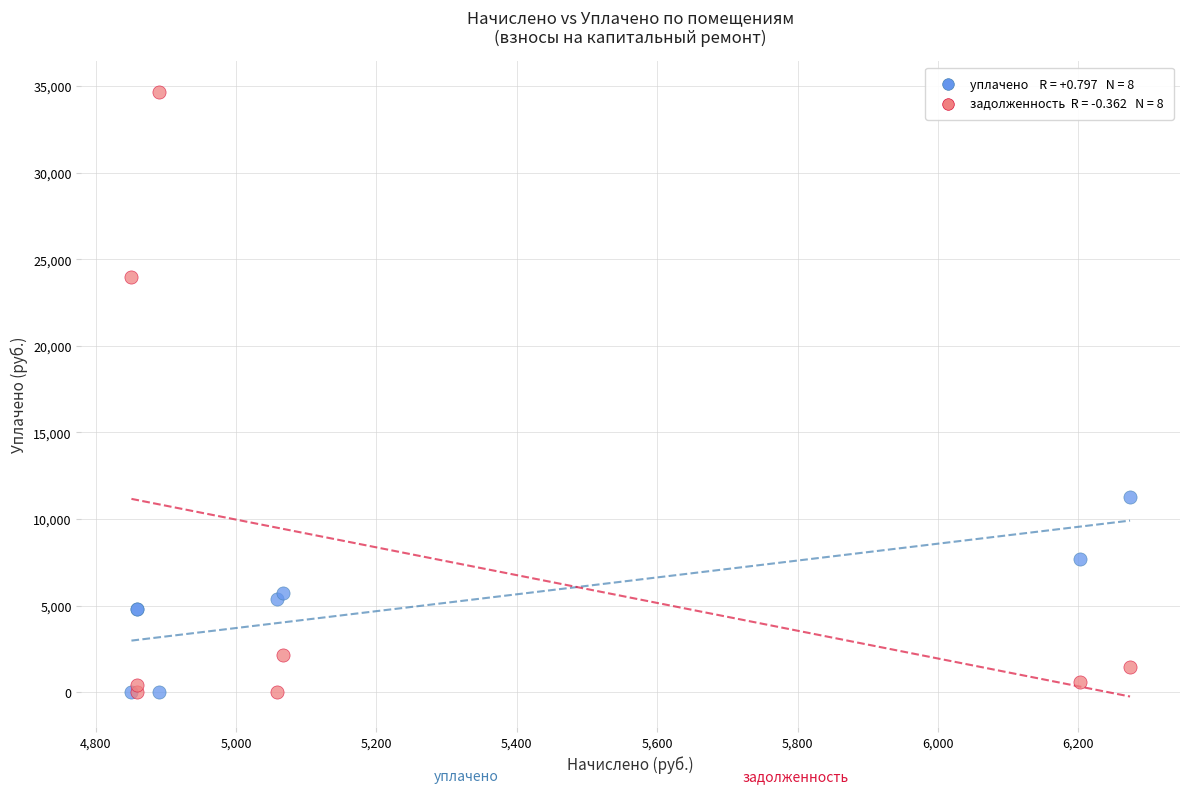

Across all series, what Y value is closest to 17336?

11296.6